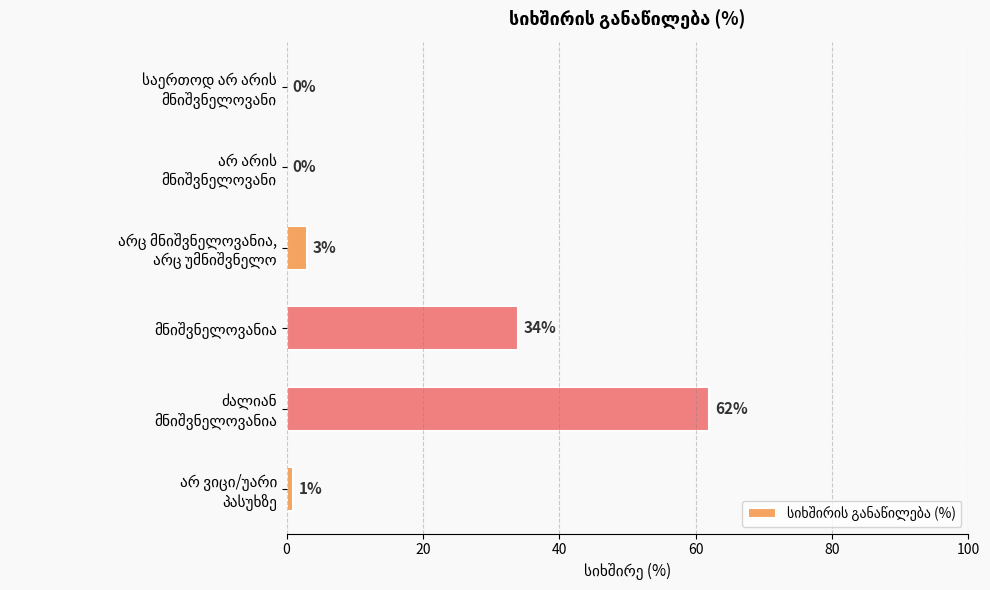

What is the greatest value displayed?

62